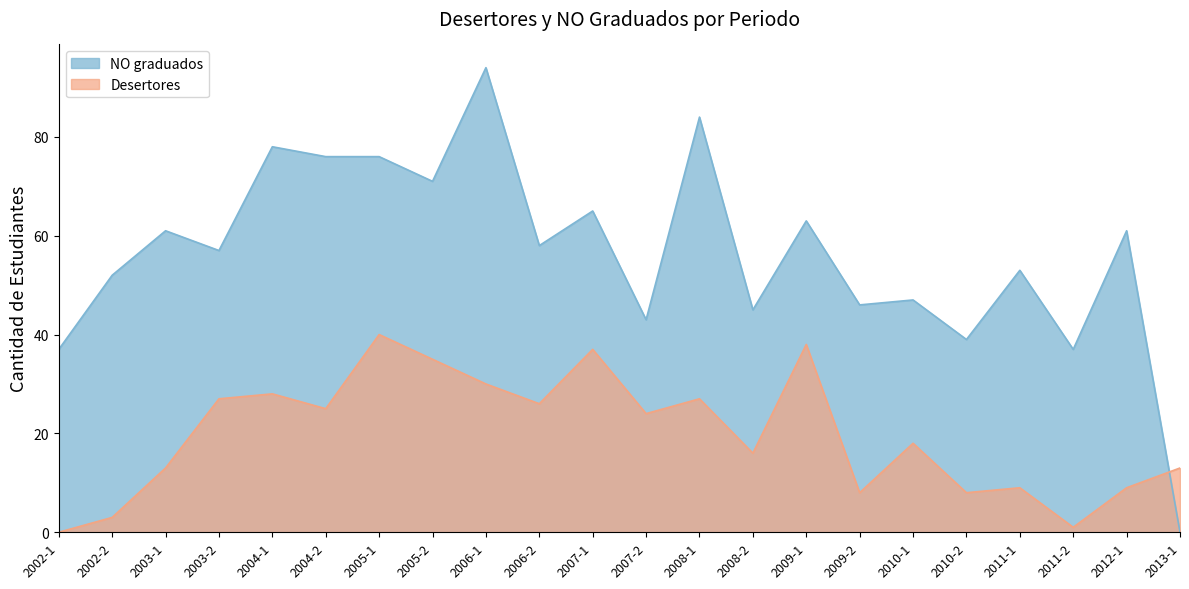

What is the label of the 8th point from the right?

2009-1